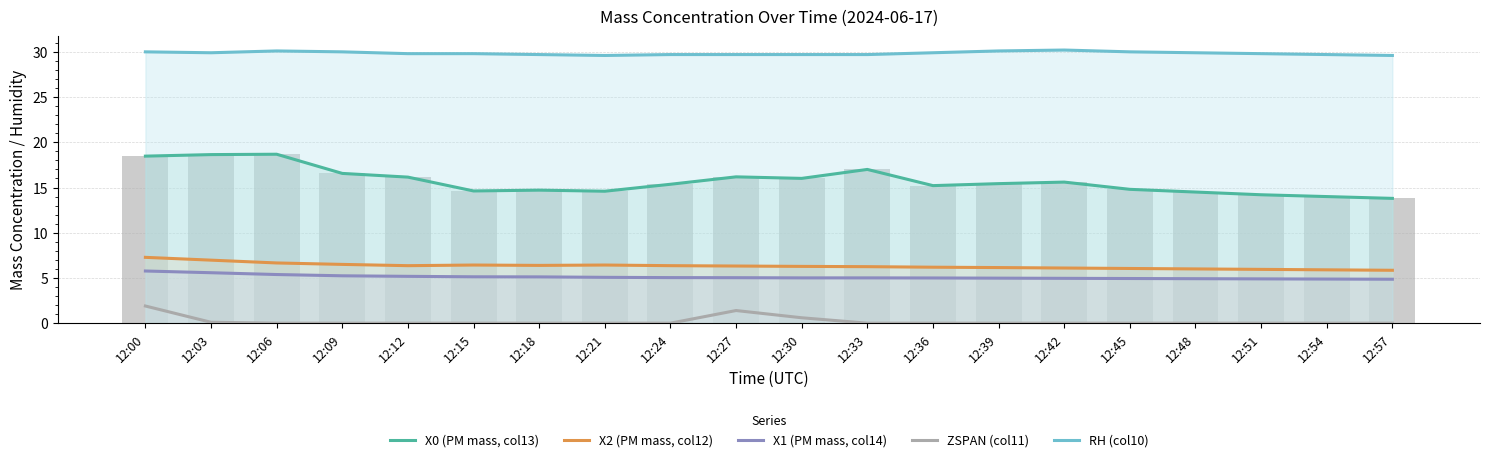

Which series changed the most between 12:21 and 12:36?

X0 (PM mass, col13)